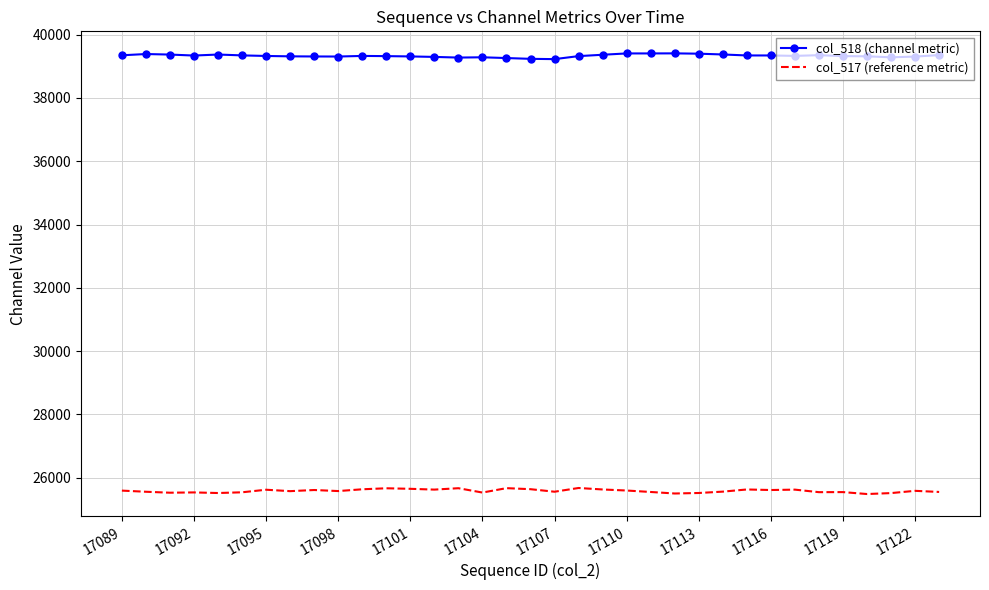

Which series has the largest total across all categories?

col_518 (channel metric)